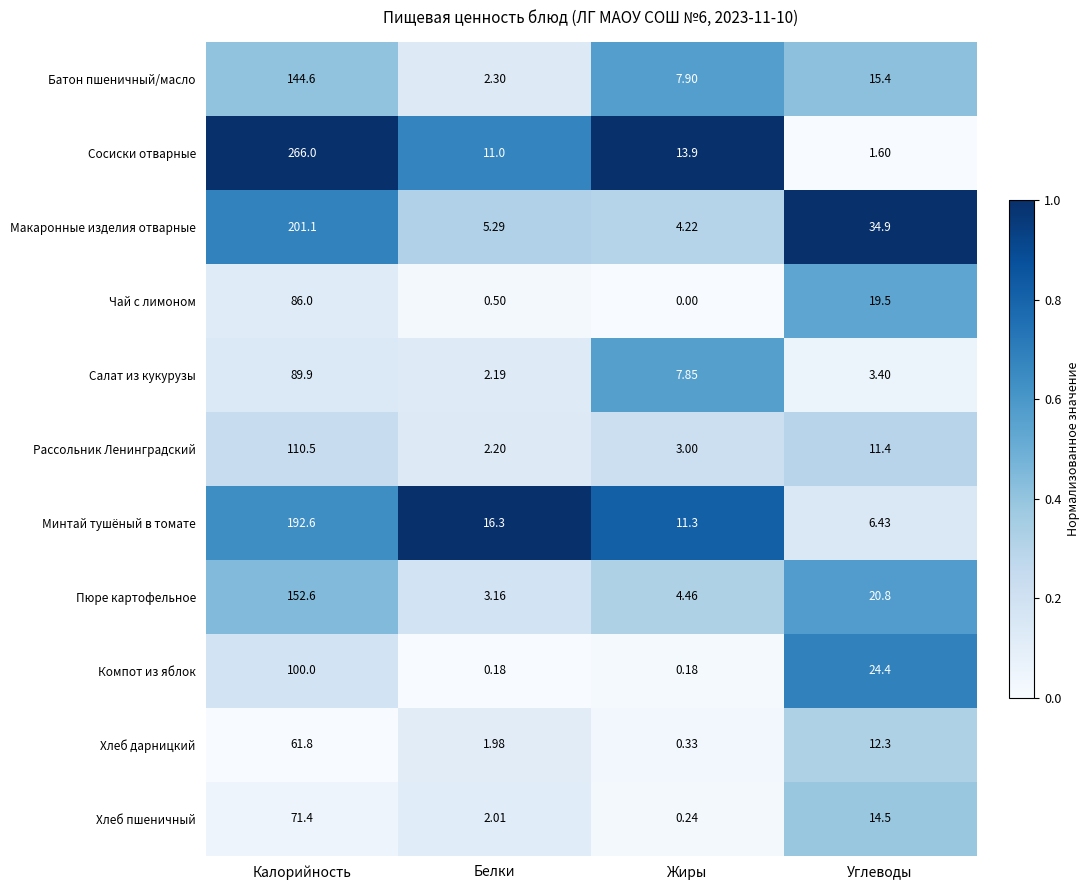

At which label is Сосиски отварные closest to 133?

Жиры